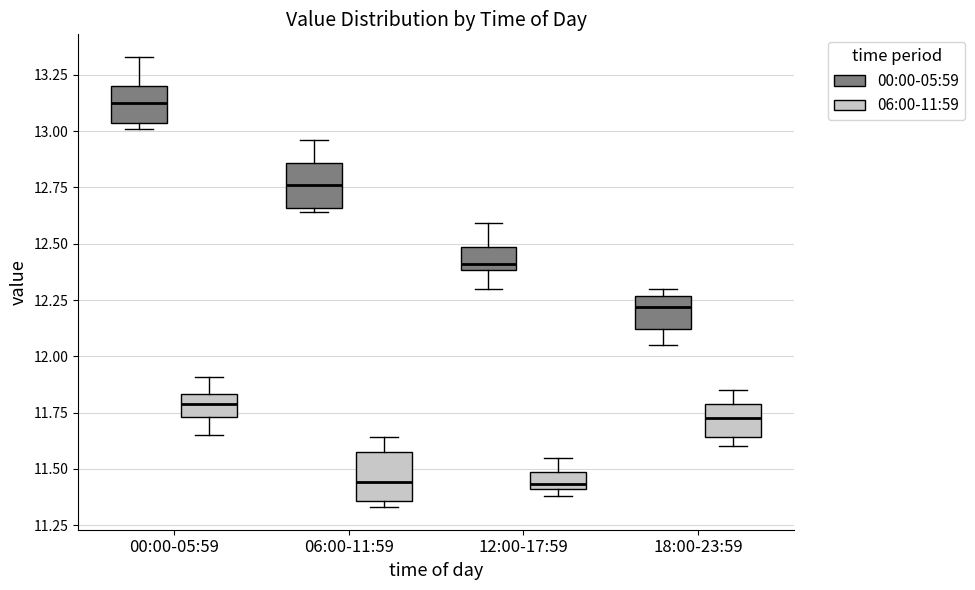

Reading left to right, transcribe this box plot: for each box, give where its median line is, the range the box spans, and where its two whiskers end, as read against the y-axis. The values are not printed on the chart, so give them approximately, as read against the axis.

00:00-05:59 (00:00-05:59): median 13.15, box 13.05 to 13.20, whiskers 13.00 to 13.35
00:00-05:59 (06:00-11:59): median 11.80, box 11.75 to 11.85, whiskers 11.65 to 11.90
06:00-11:59 (00:00-05:59): median 12.75, box 12.65 to 12.85, whiskers 12.65 (just below the box's lower edge) to 12.95
06:00-11:59 (06:00-11:59): median 11.45, box 11.35 to 11.60, whiskers 11.35 (just below the box's lower edge) to 11.65
12:00-17:59 (00:00-05:59): median 12.40 (just above the box's lower edge), box 12.40 to 12.50, whiskers 12.30 to 12.60
12:00-17:59 (06:00-11:59): median 11.45, box 11.40 to 11.50, whiskers 11.40 (just below the box's lower edge) to 11.55
18:00-23:59 (00:00-05:59): median 12.20, box 12.10 to 12.25, whiskers 12.05 to 12.30
18:00-23:59 (06:00-11:59): median 11.75, box 11.65 to 11.80, whiskers 11.60 to 11.85